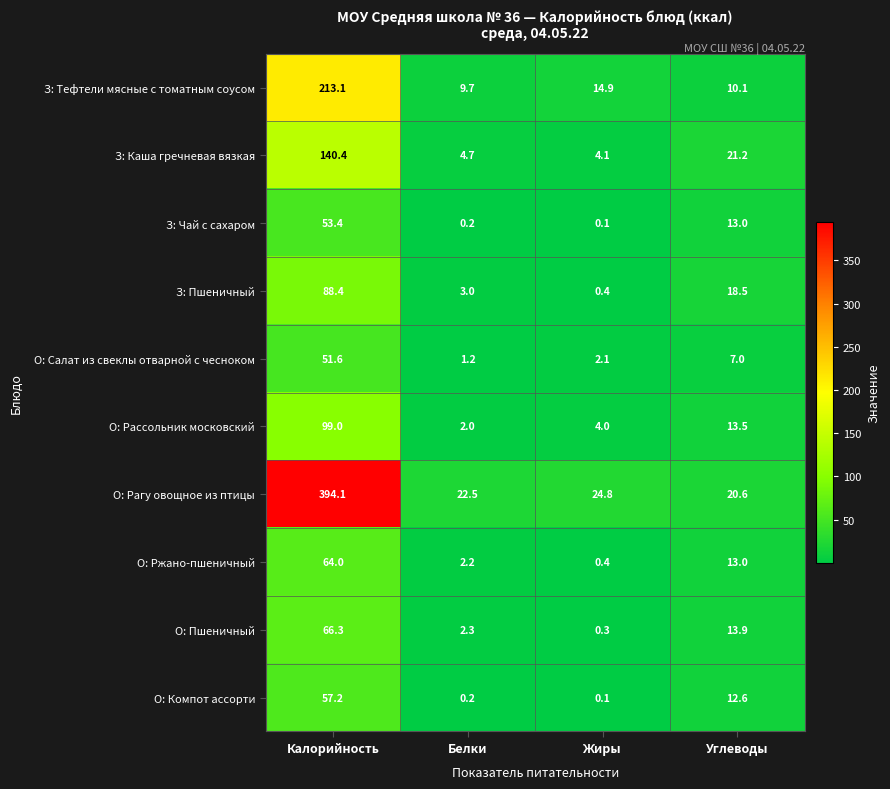

Where does the З: Тефтели мясные с томатным соусом series first go above 14?

Калорийность